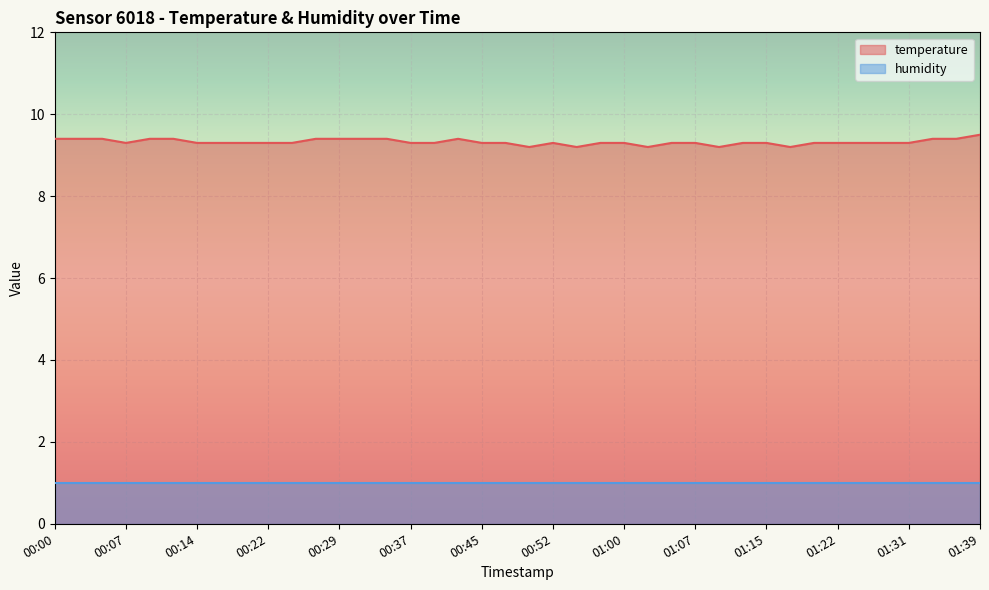

Count the number of categories in the chart.

40